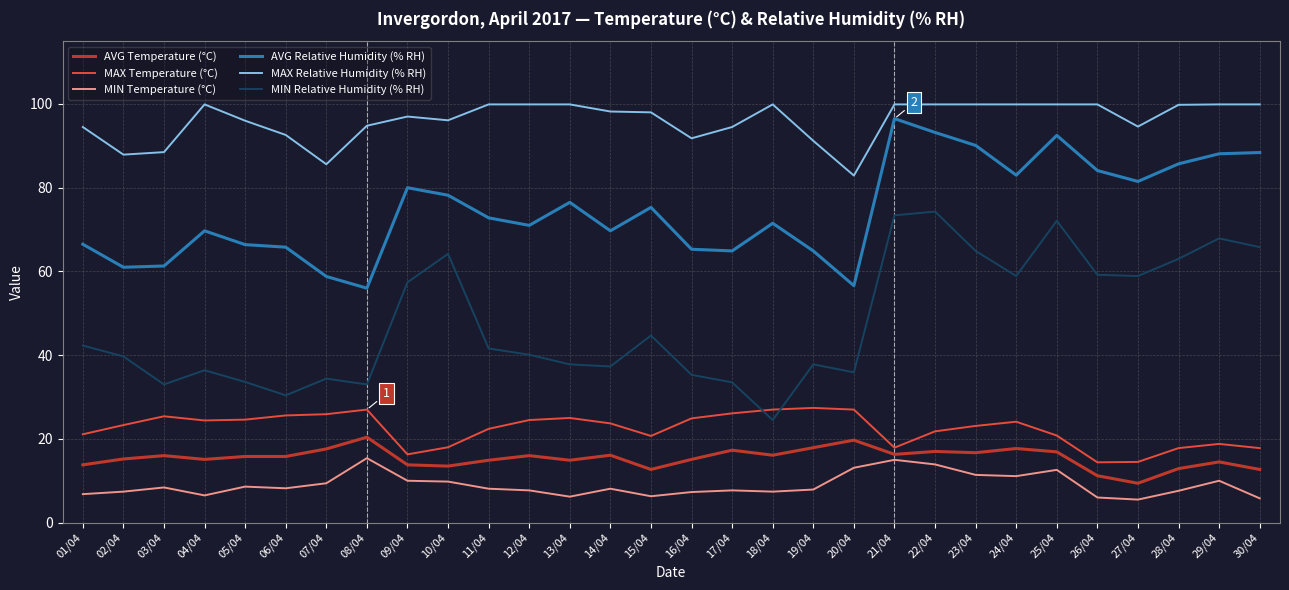

Is it true that MAX Relative Humidity (% RH) equals 99.9 at 25/04?

True